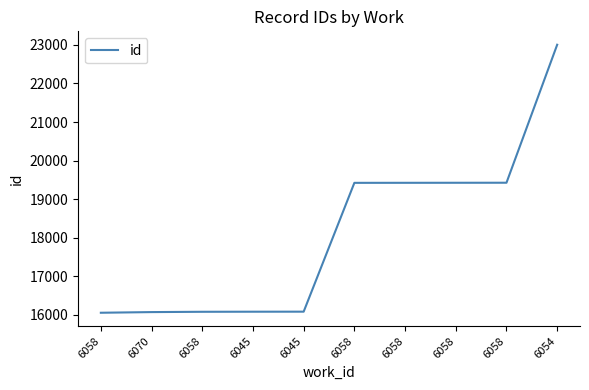

Rank the categories by value from highest to lowest.

6054, 6058, 6058, 6058, 6058, 6045, 6045, 6058, 6070, 6058